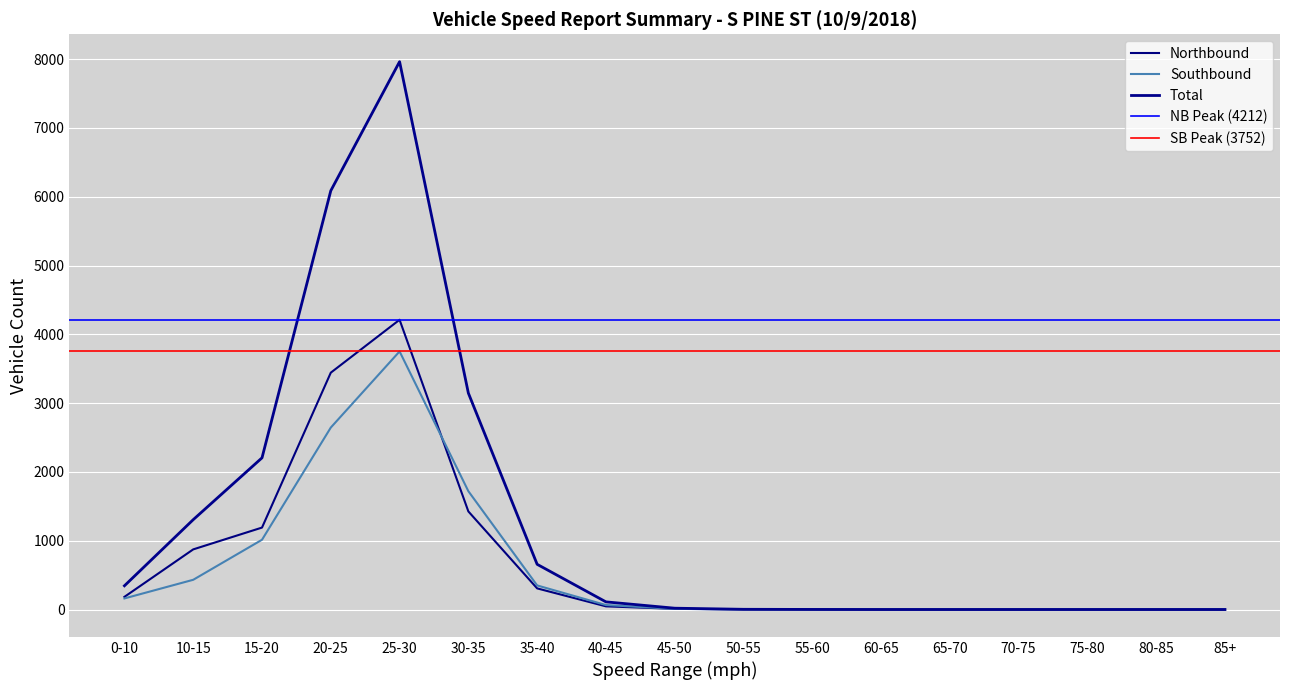

How many lines are shown in the chart?

3